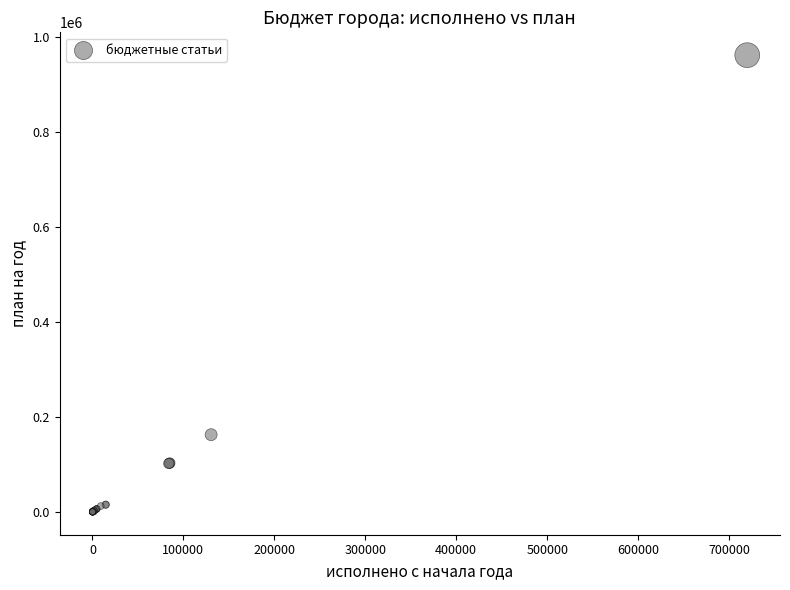

What Y value in the scatter plot is closest to 480973?

162521.8